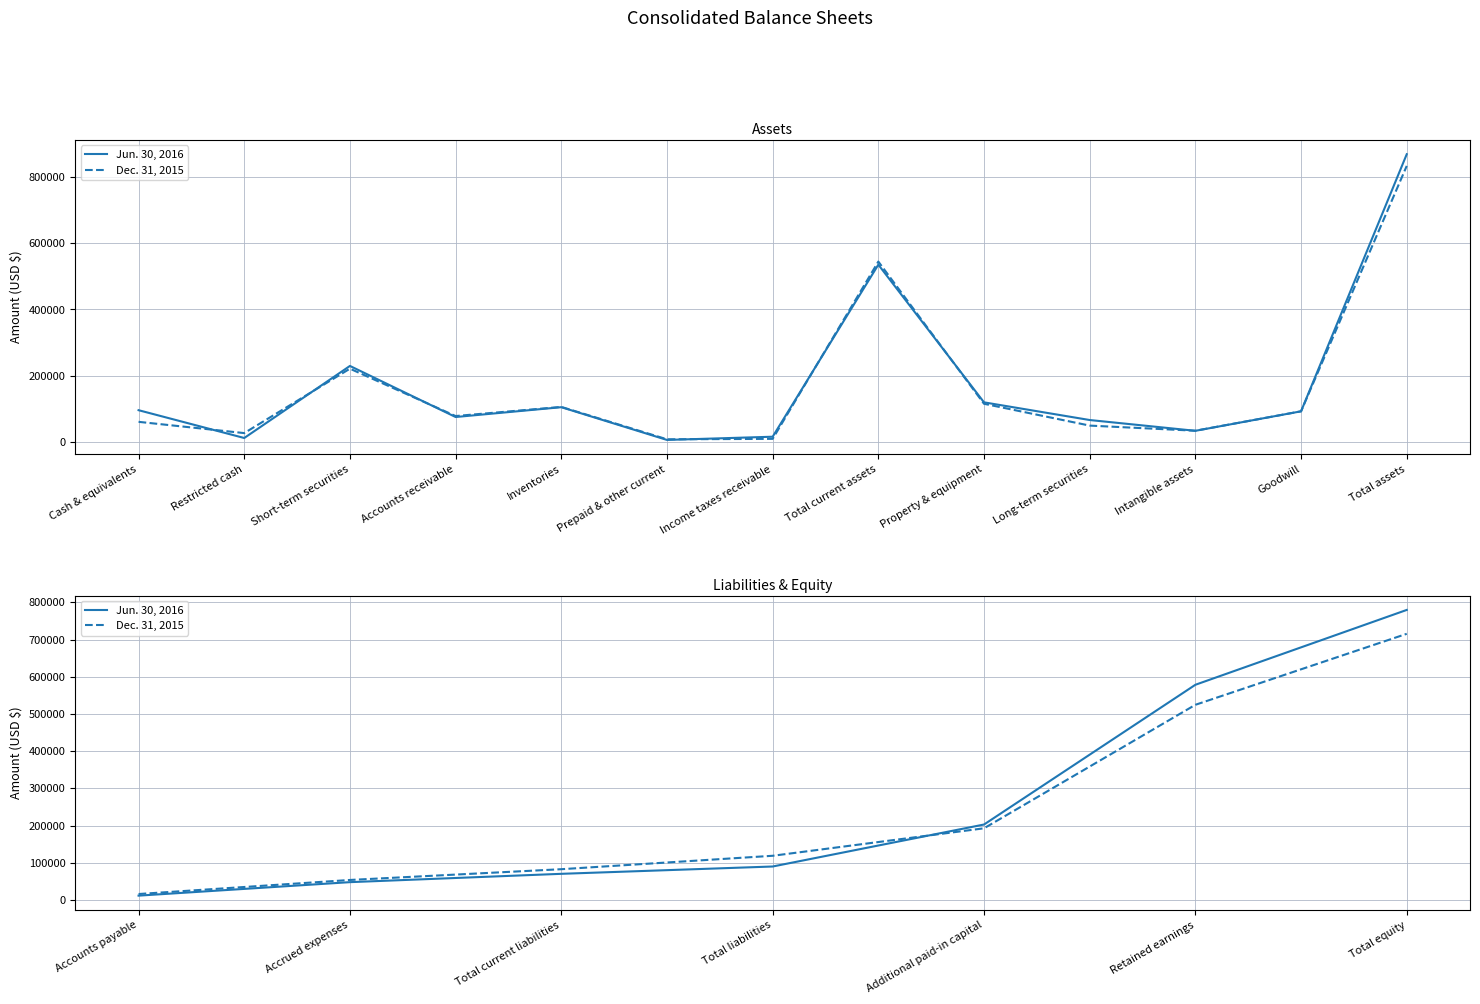

What is the label of the 3rd point from the left?

Total current liabilities